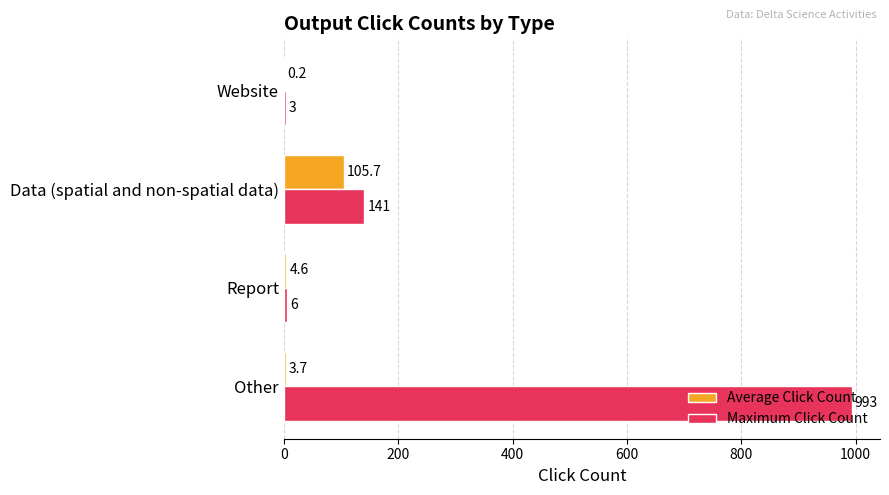

At which label is Maximum Click Count closest to 498?

Data (spatial and non-spatial data)